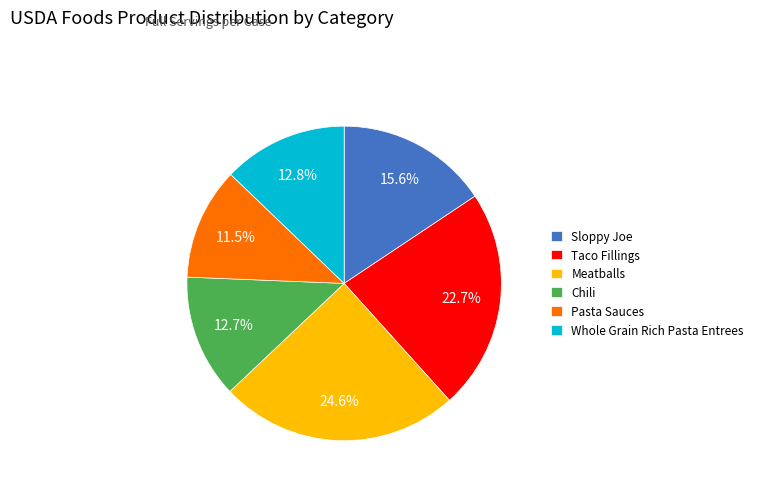

What is the ratio of the value at Chili to the value at Taco Fillings?

0.6